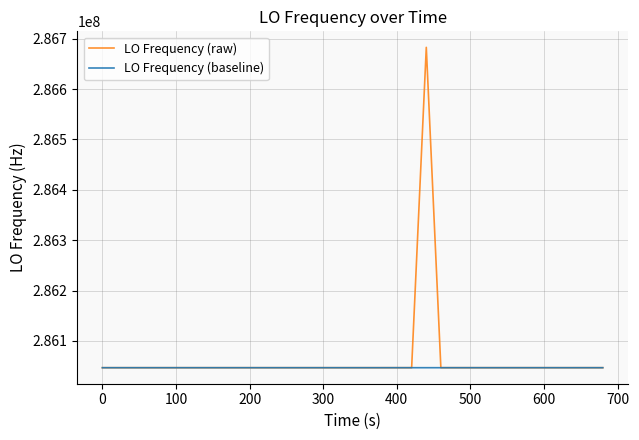

Does the chart have visible grid lines?

Yes